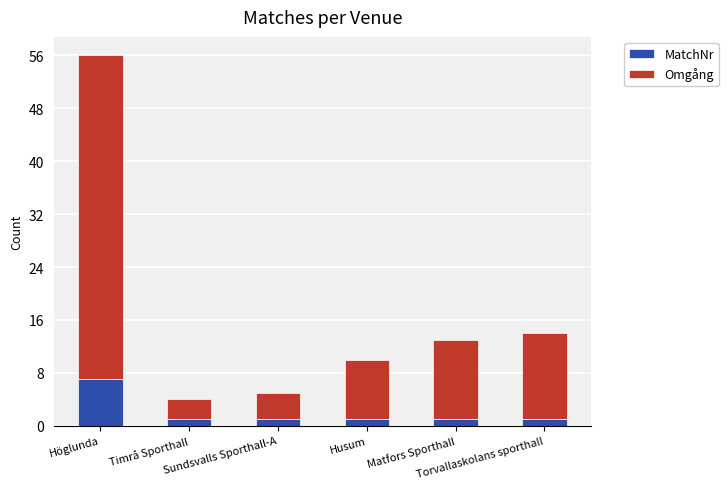

What is the maximum value for MatchNr?

7